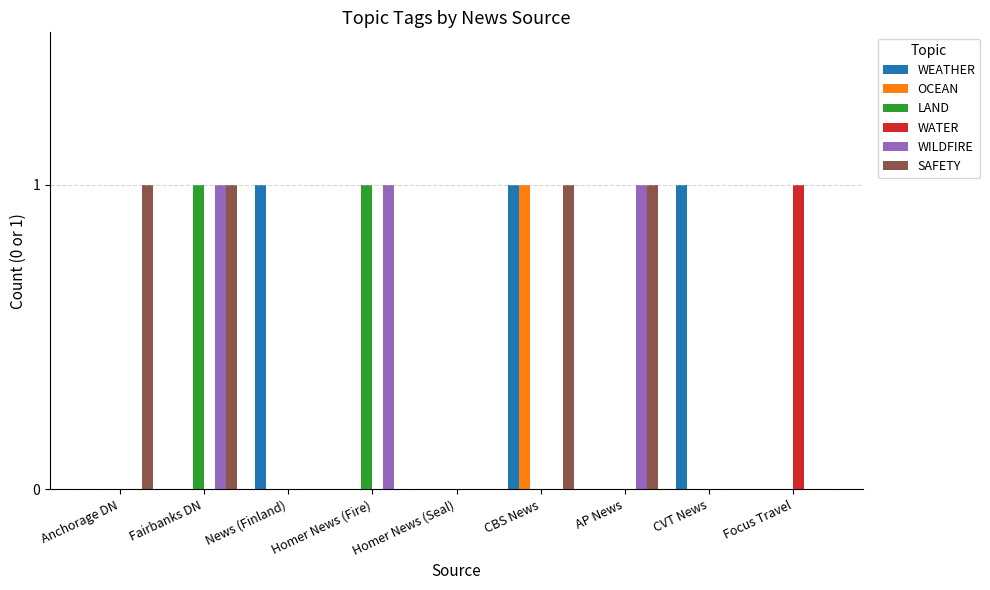

Is the value of WATER at CBS News greater than the value of WEATHER at CVT News?

No